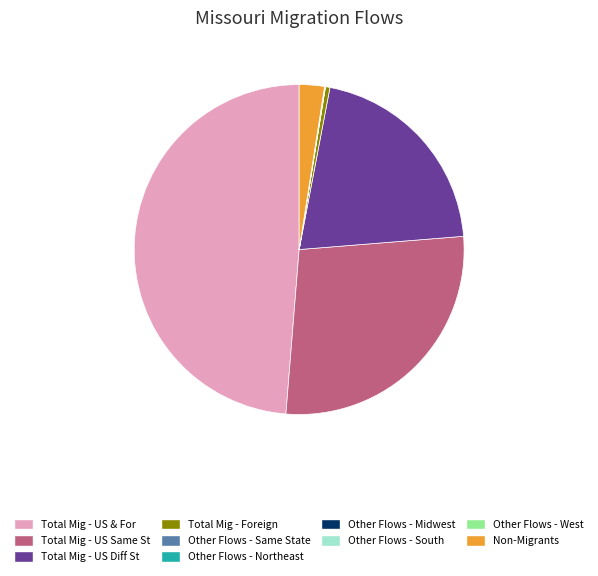

True or false: Total Mig - US Diff St accounts for 21% of the total.

True